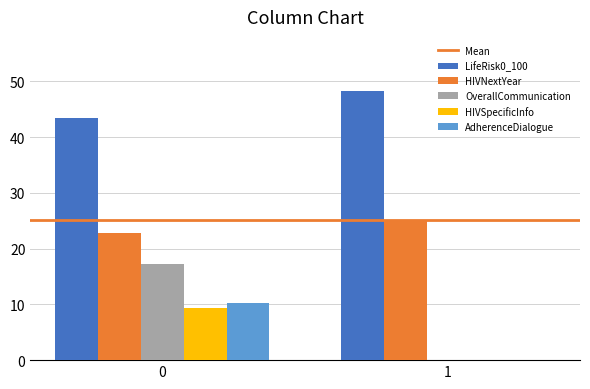

What is the total value across all series at 1?

73.3